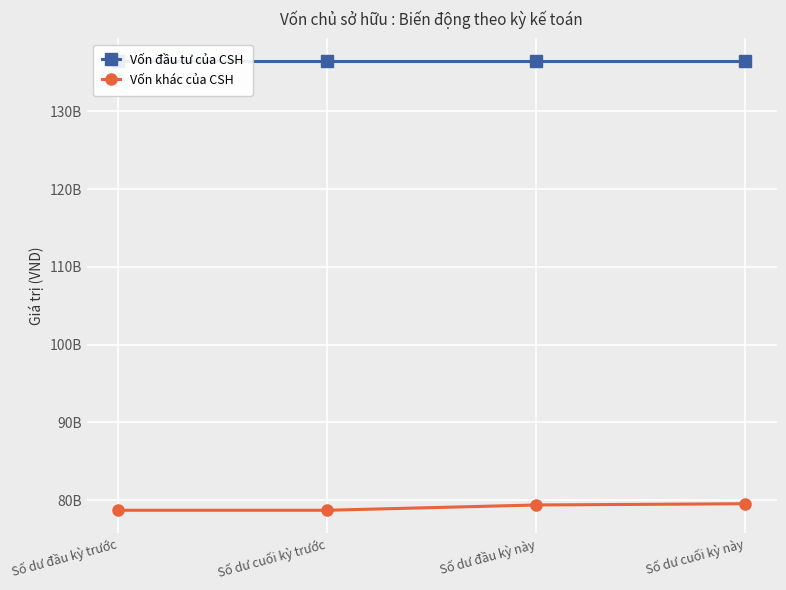

True or false: Vốn đầu tư của CSH and Vốn khác của CSH intersect in this chart.

False